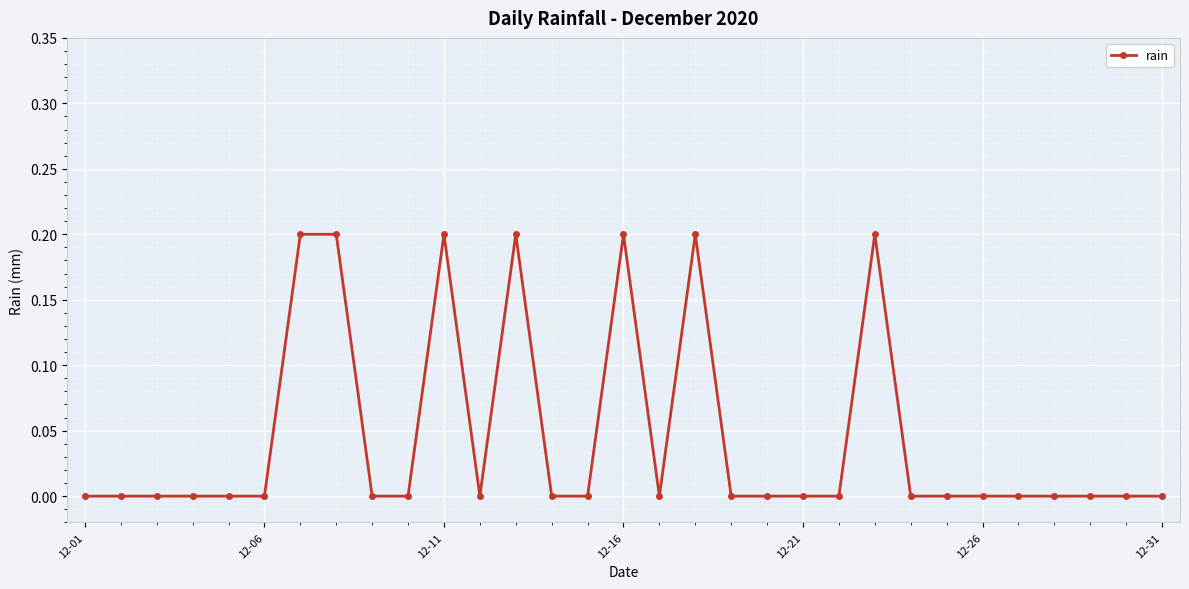

What is the value of the 23rd point from the left?

0.2